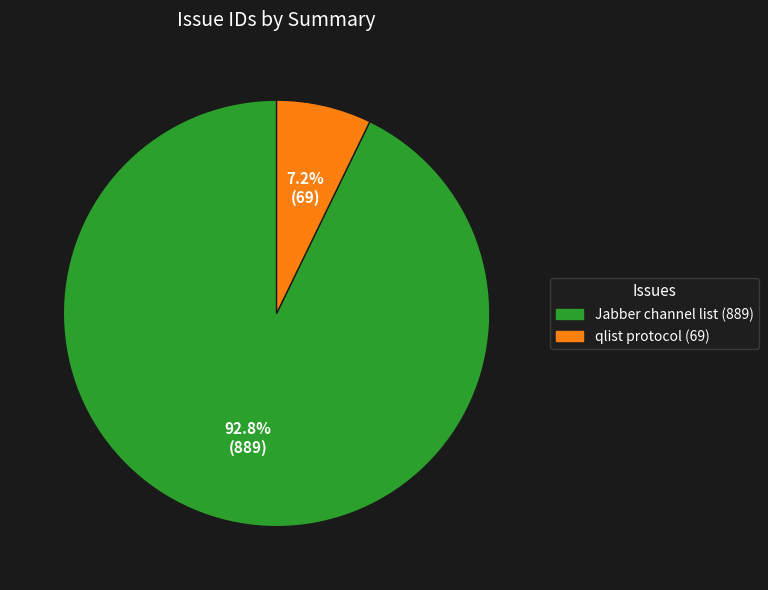

Which category accounts for the majority?

Jabber channel list (889)